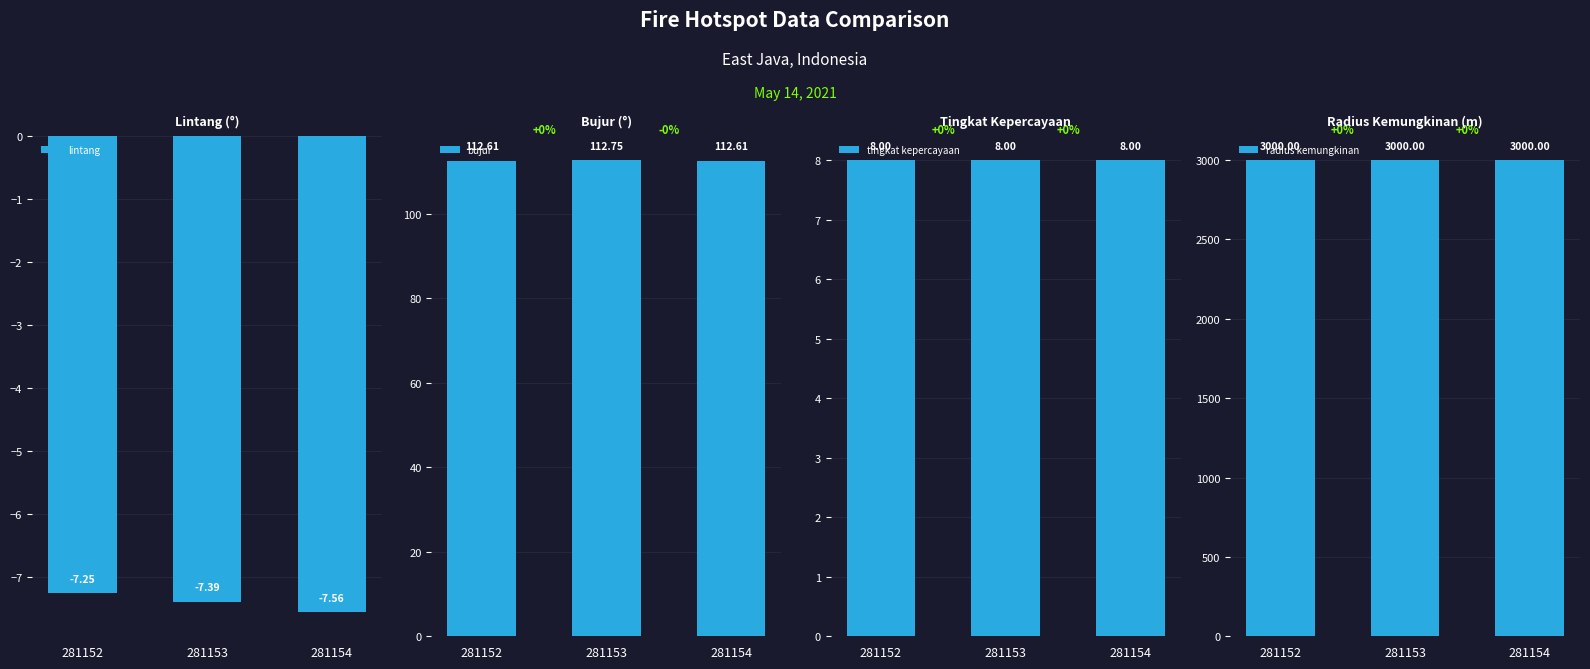

At 281153, list the series in order from smallest to largest.

lintang, tingkat kepercayaan, bujur, radius kemungkinan